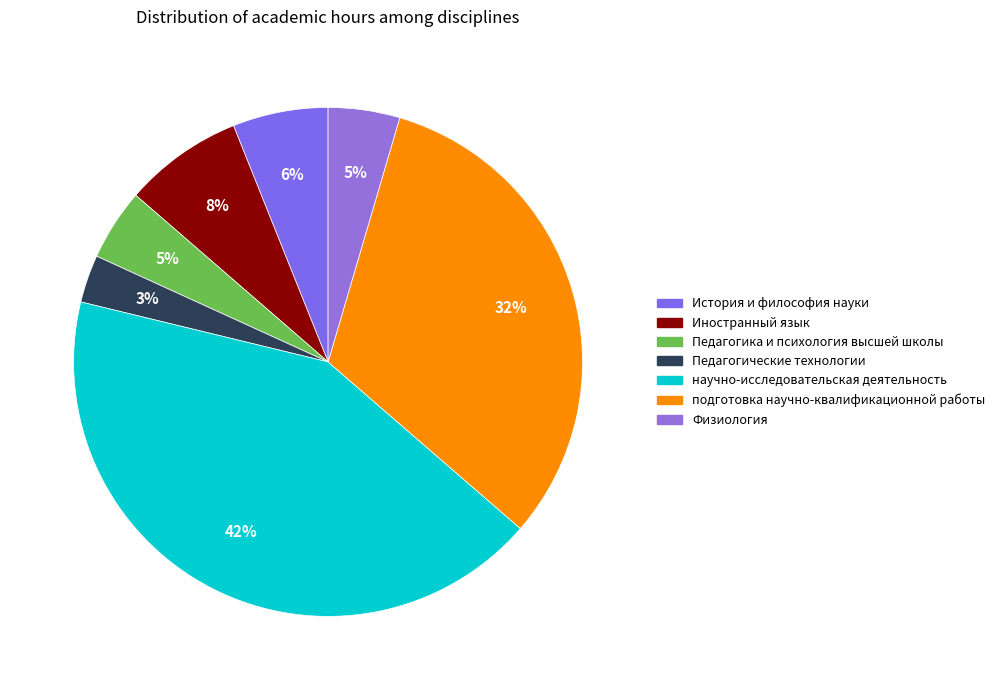

Is Педагогика и психология высшей школы the majority of the pie?

No